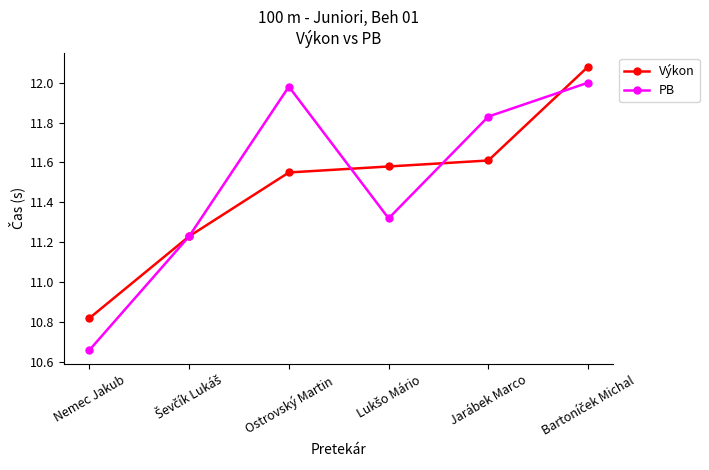

What is the sum of all PB values?

69.0